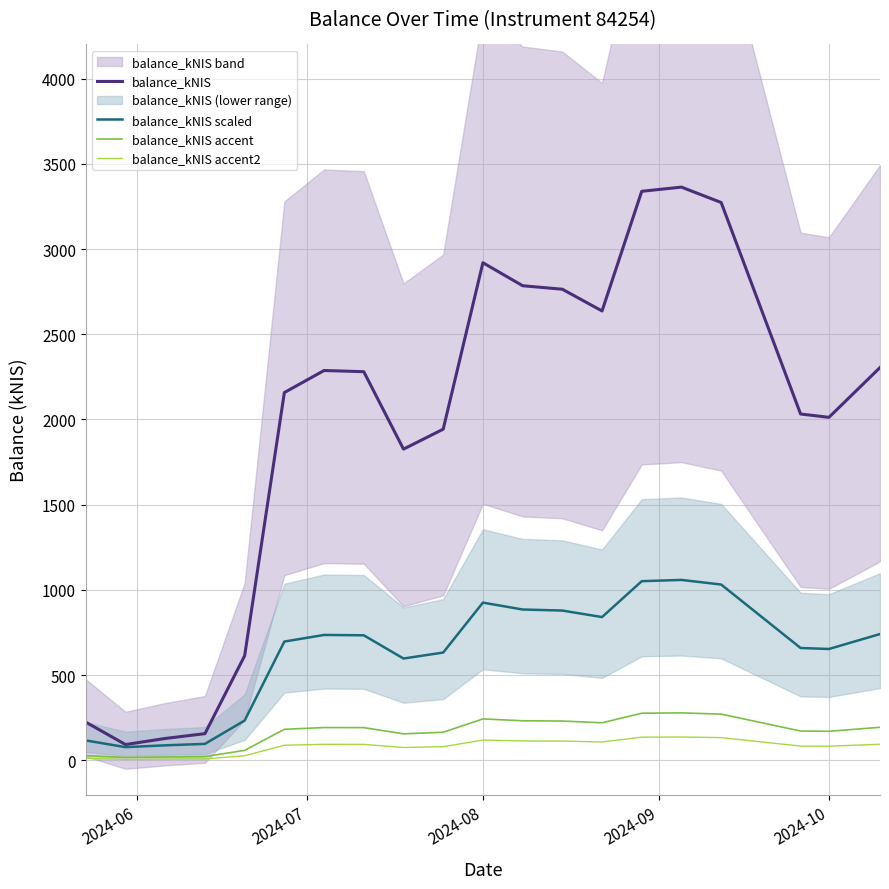

What is the difference between the second highest and minimum values in the balance_kNIS accent2 series?

129.8